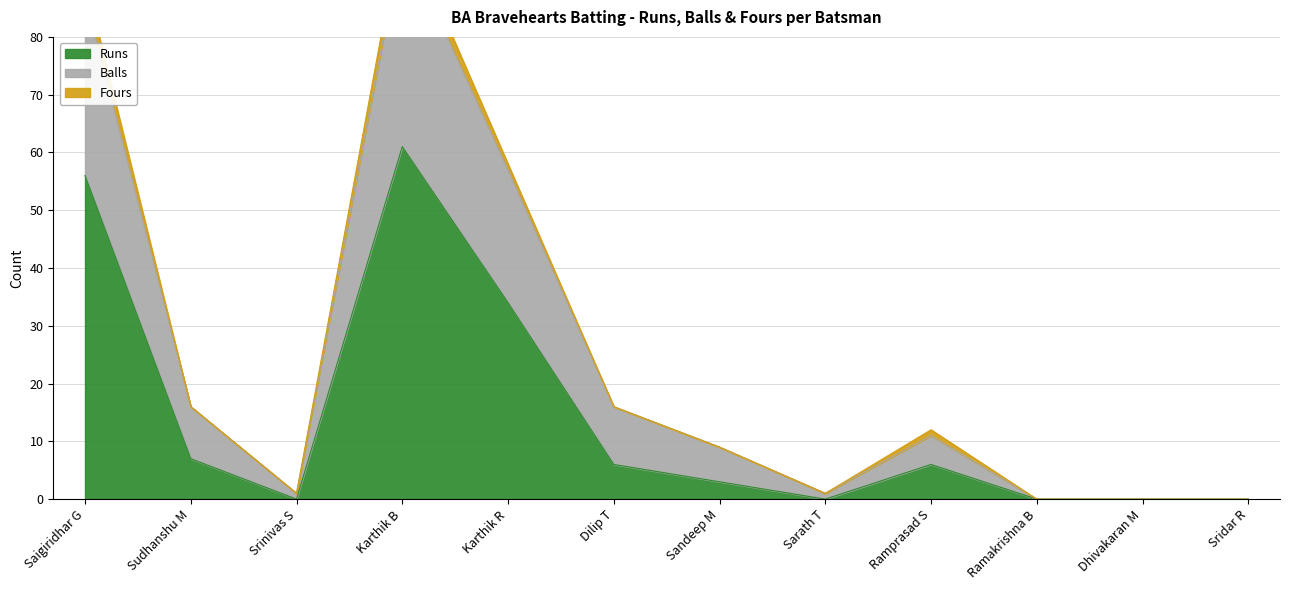

At which label does Runs first exceed 6?

Saigiridhar G